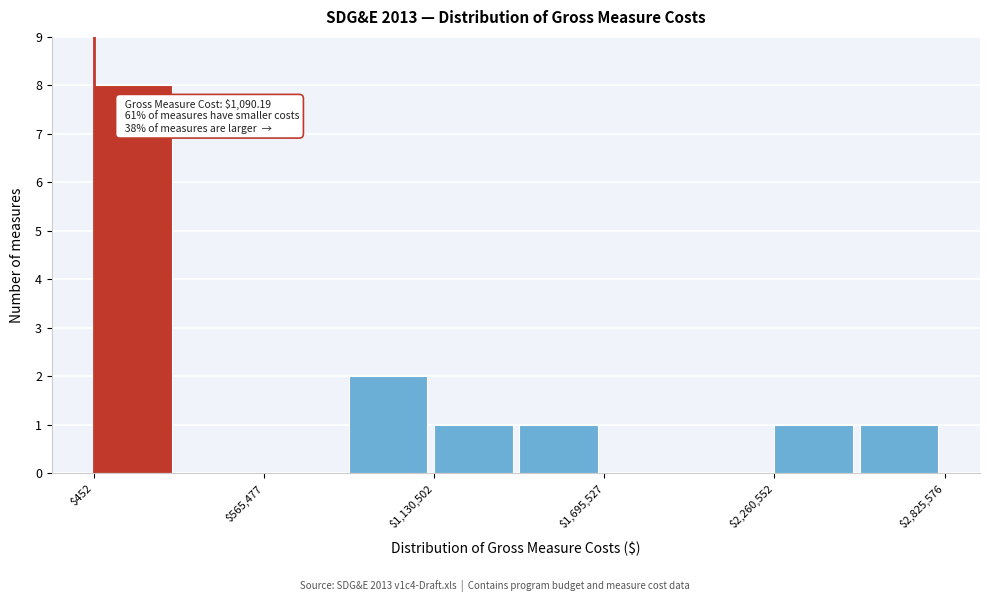

Around what value on the x-axis is the tallest bar? Give the approximate position of its centre, as read against the axis.

100000